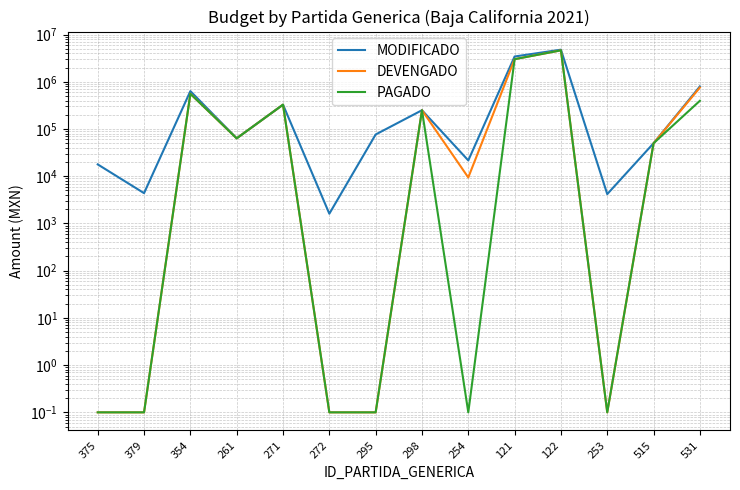

Where is the first local minimum for PAGADO?

261